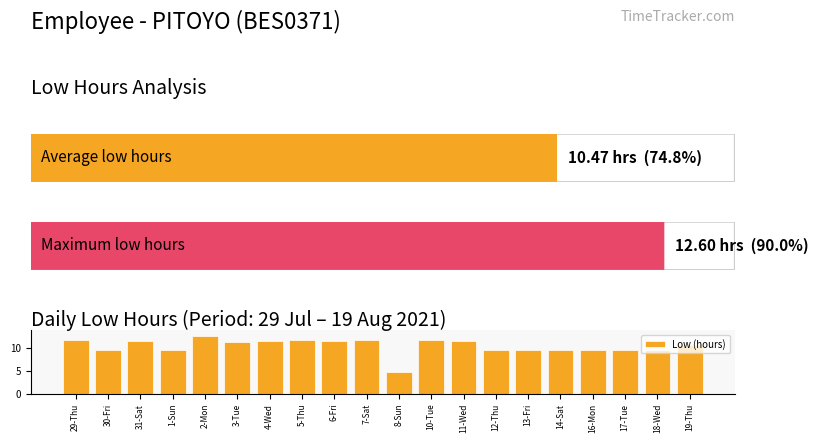

What is the change in value from 10-Tue to 17-Tue?

-2.0